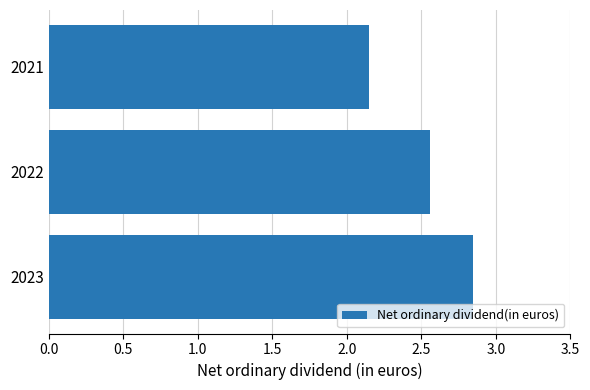

At which category does the chart reach its peak across all series?

2023